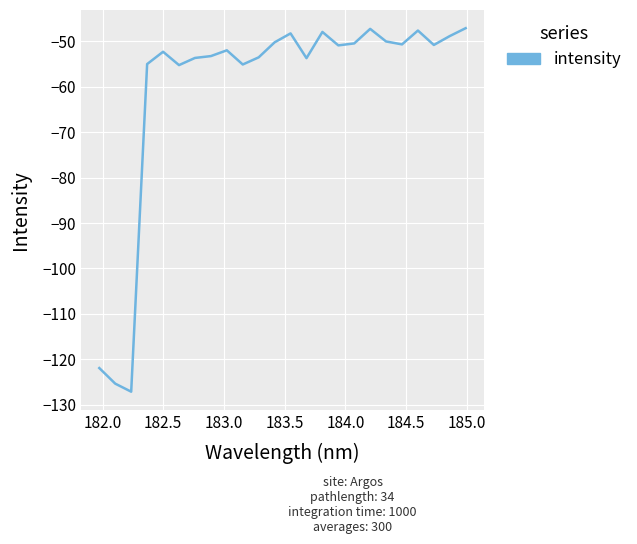

What is the greatest value displayed?

-47.1